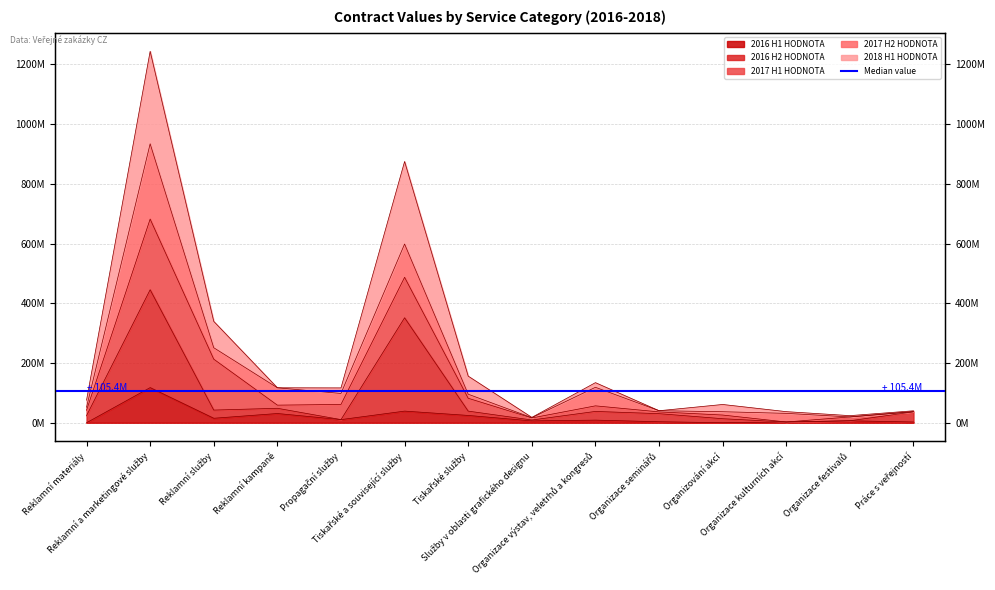

What is the difference between the 2016 H2 HODNOTA values at Reklamní služby and Reklamní kampaně?

6003138.6